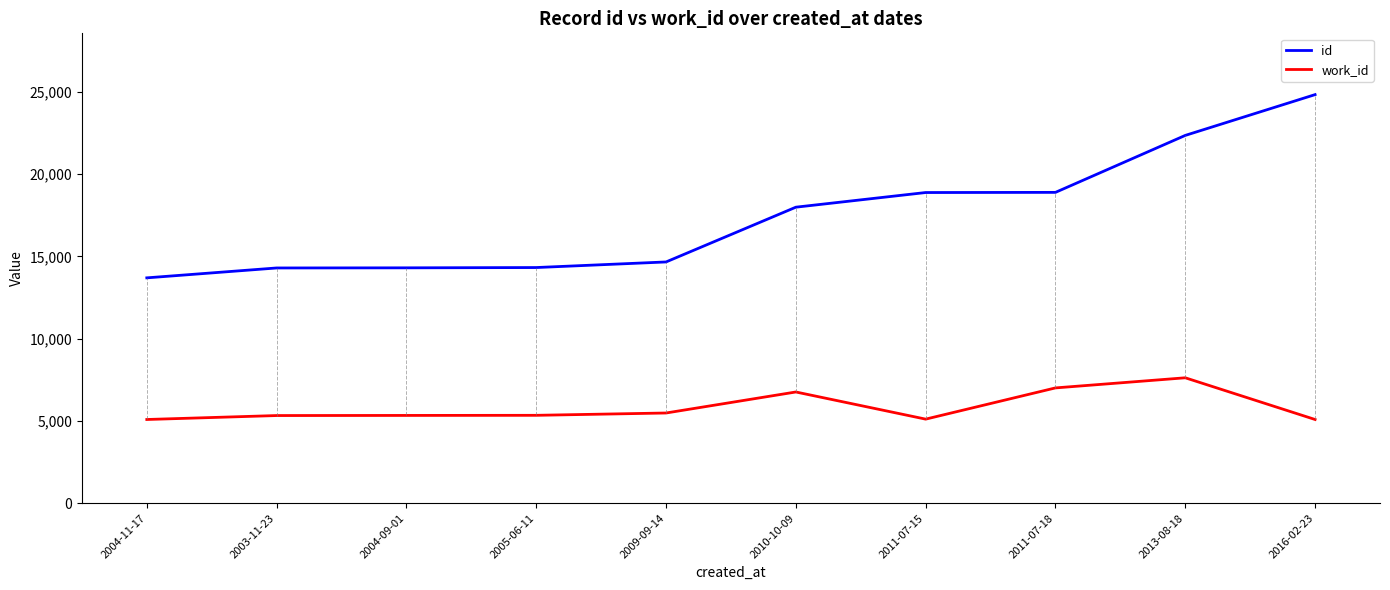

How many distinct data groups are displayed?

2